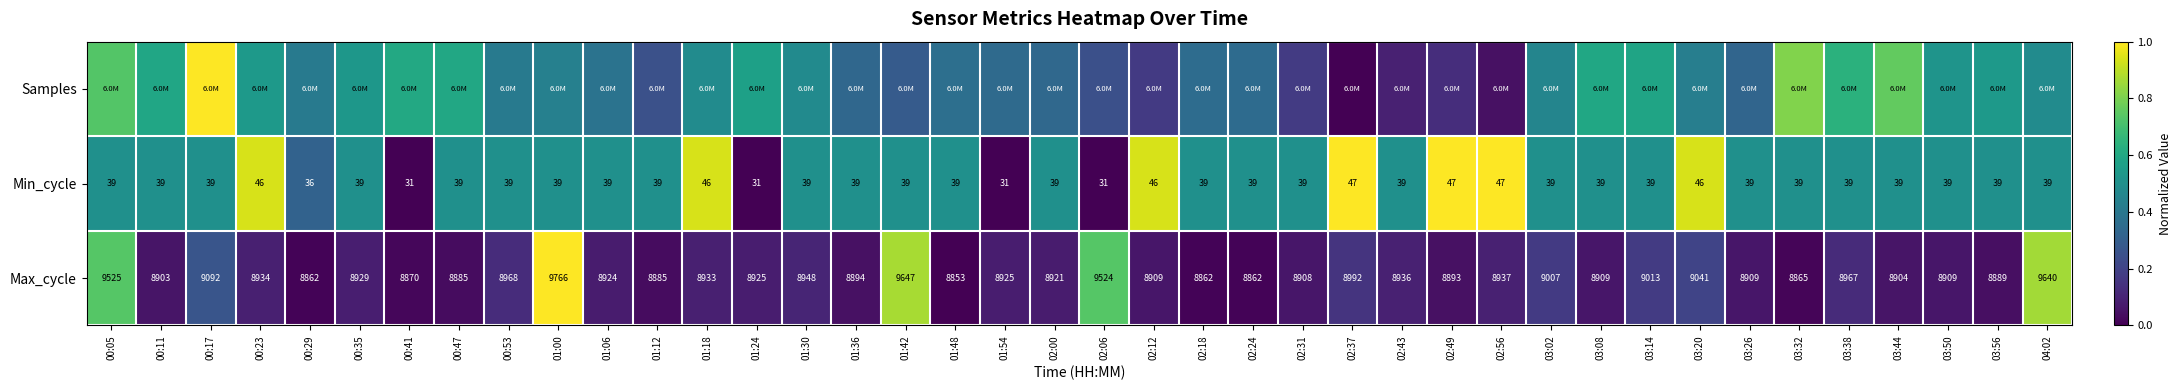

How many series are shown in this chart?

3